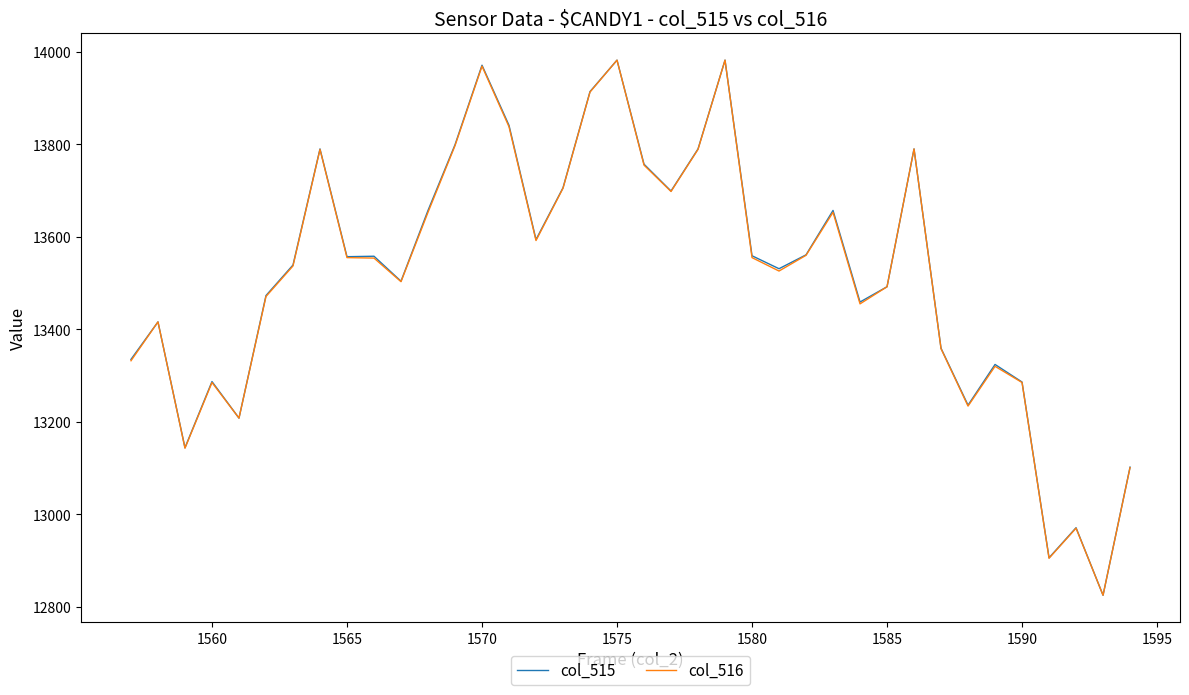

What is the greatest value displayed?

13982